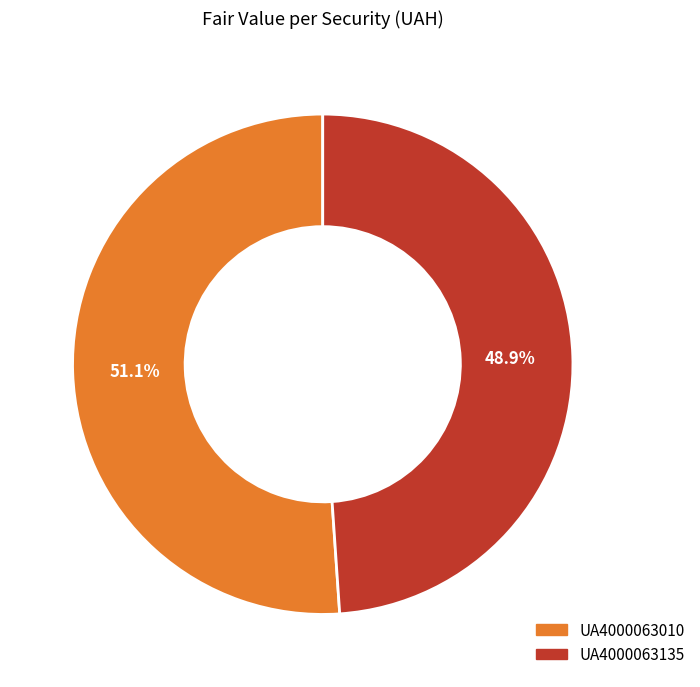

What percentage is the UA4000063135 slice, to the nearest percent?

49%